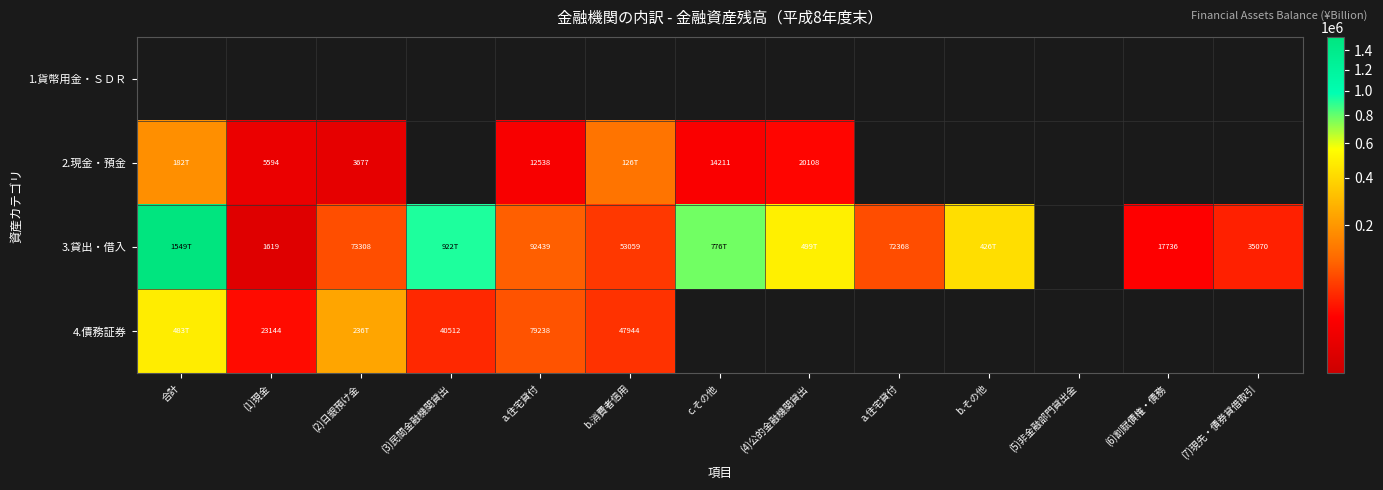

At which category does the chart reach its minimum across all series?

合計